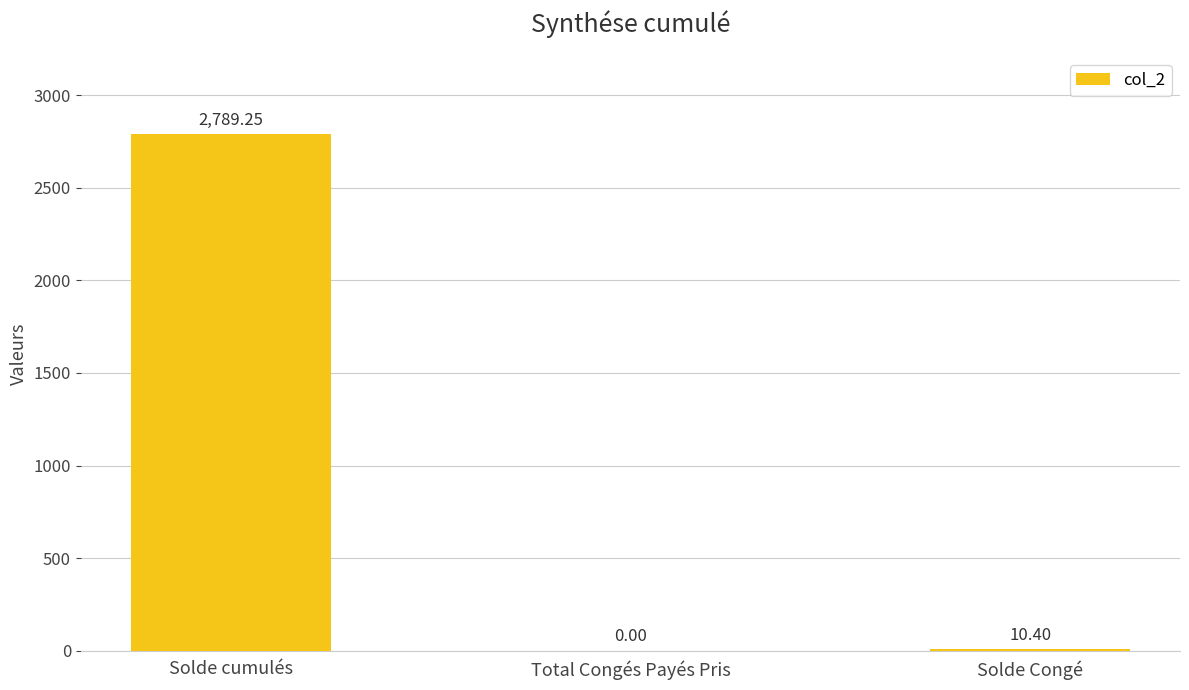

How many categories are shown in the chart?

3